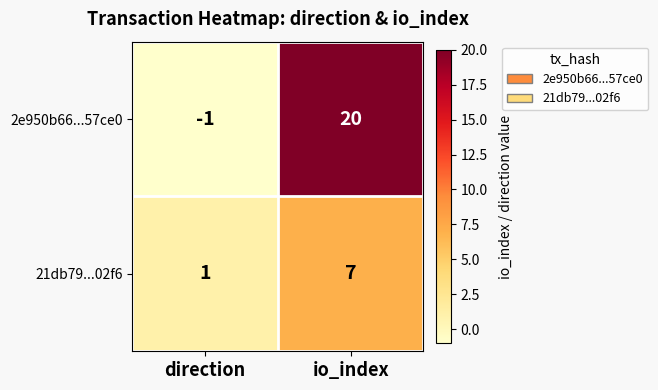

Is it true that 21db79...02f6 equals 1 at direction?

True